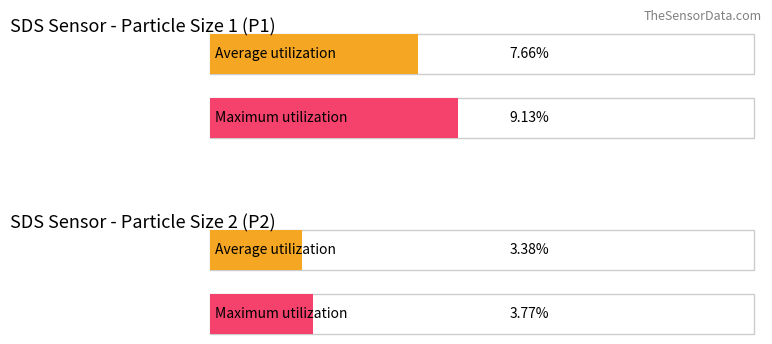

What is the average value of the SDS_P2 series?

3.4